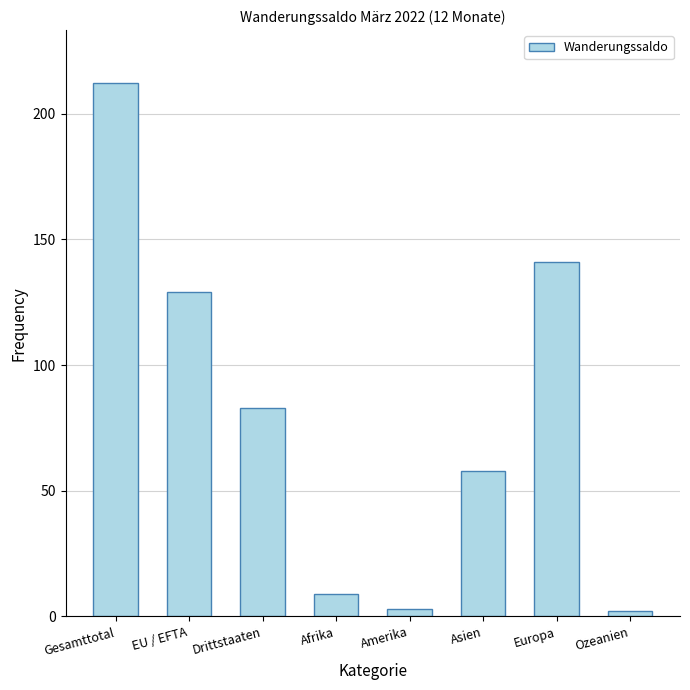

The value at EU / EFTA is 129. True or false?

True